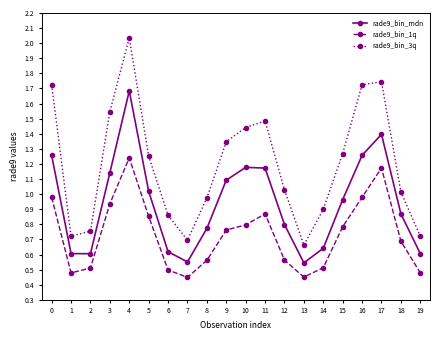

True or false: rade9_bin_mdn and rade9_bin_3q cross at least once.

False